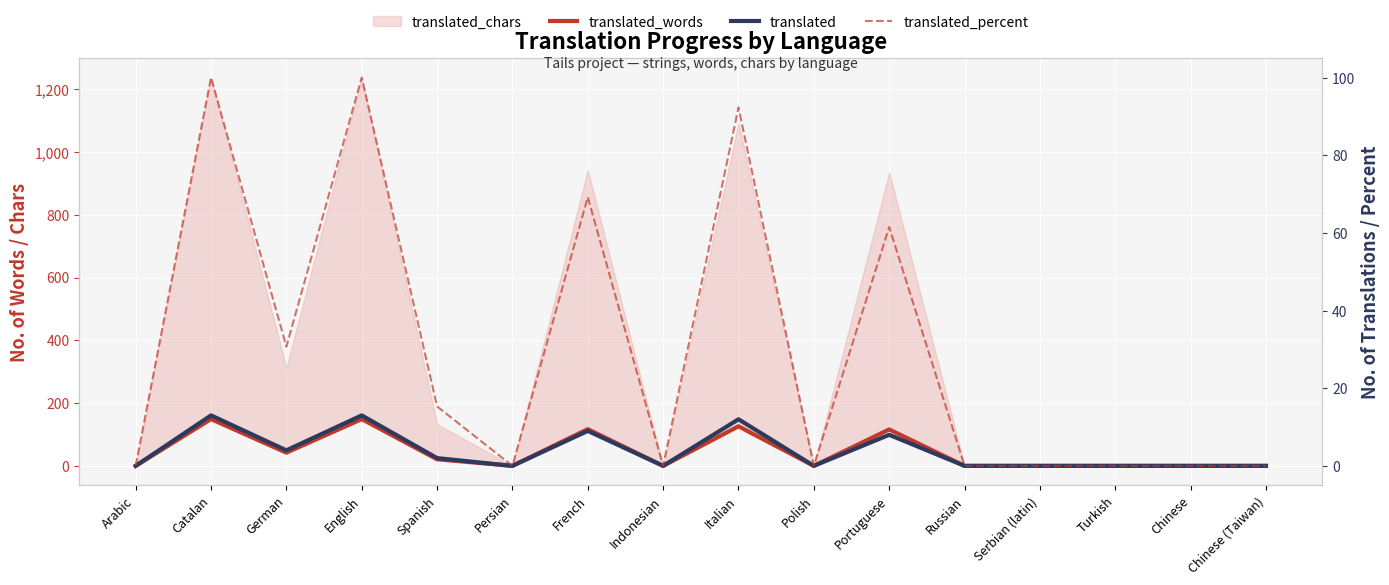

Does the chart display data point markers on the line(s)?

No